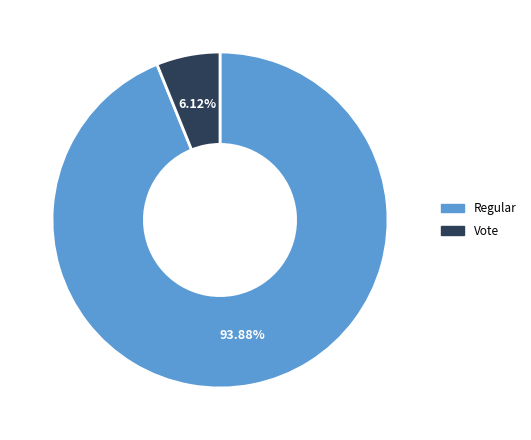

How many slices are in this pie chart?

2